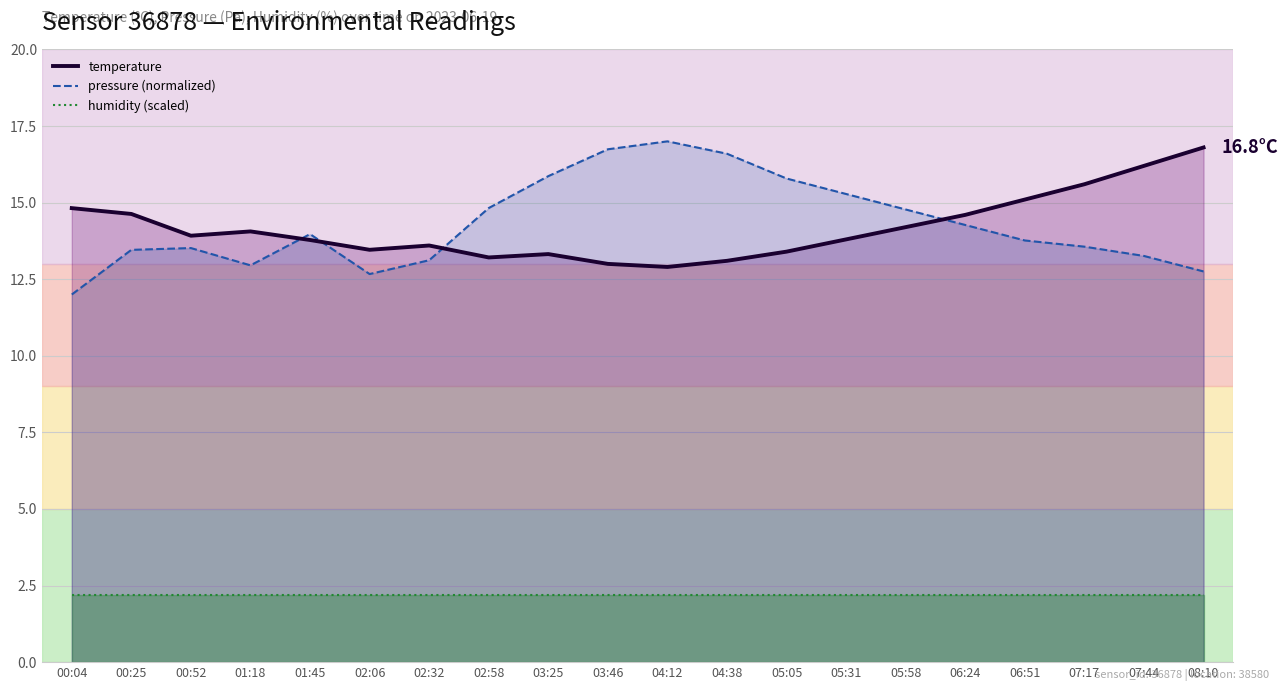

True or false: pressure (normalized) has more than 1 points higher than both neighbors.

True